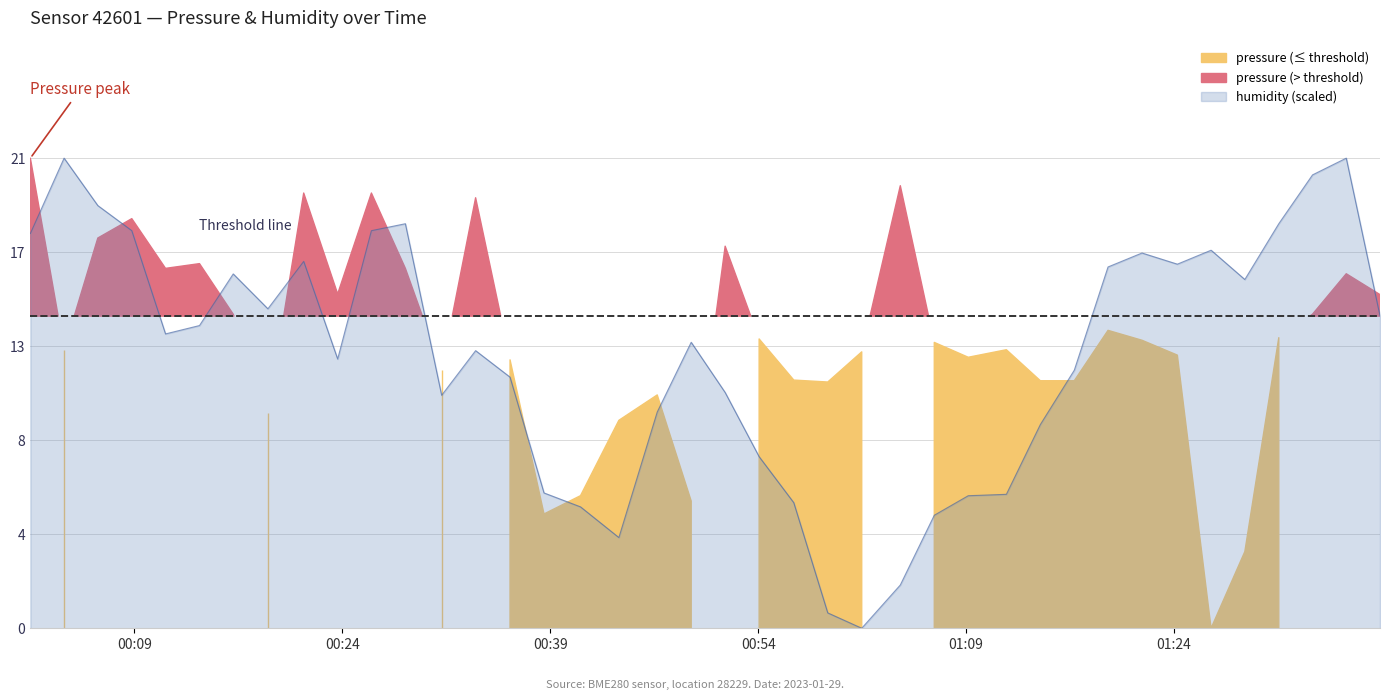

What is the difference between the maximum and second lowest values?

21.1